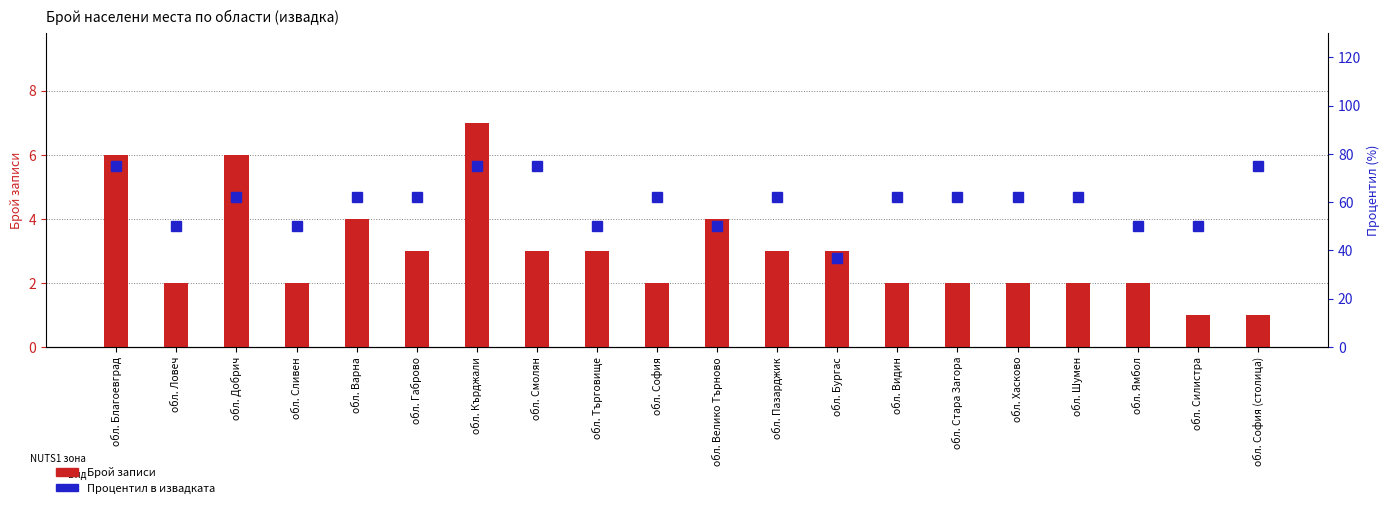

True or false: Процентил в извадката has a value of 21 at обл. Варна.

False